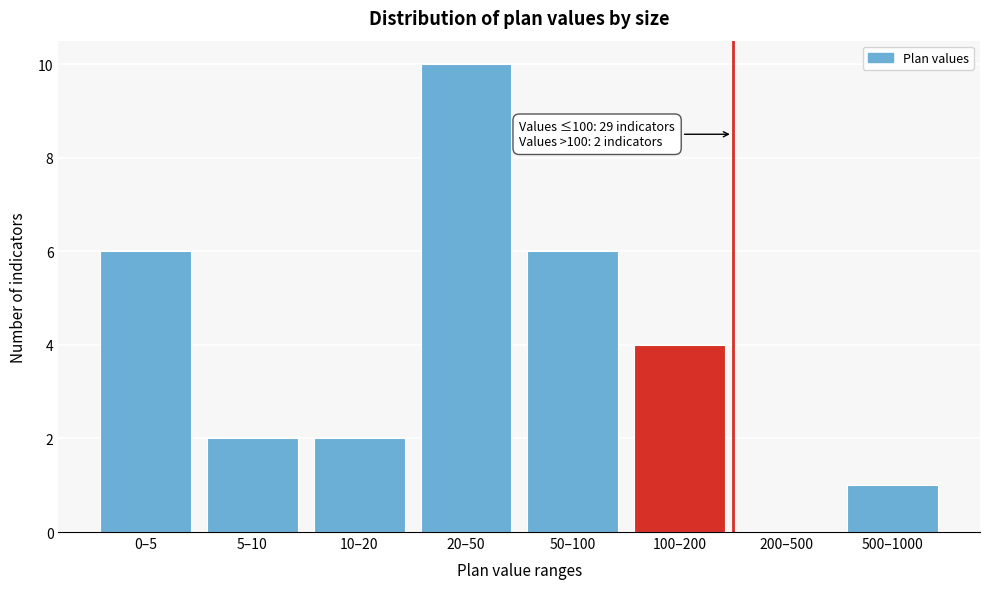

Reading right to left, list all the values displayed in this chart.

500–1000=1	200–500=0	100–200=4	50–100=6	20–50=10	10–20=2	5–10=2	0–5=6